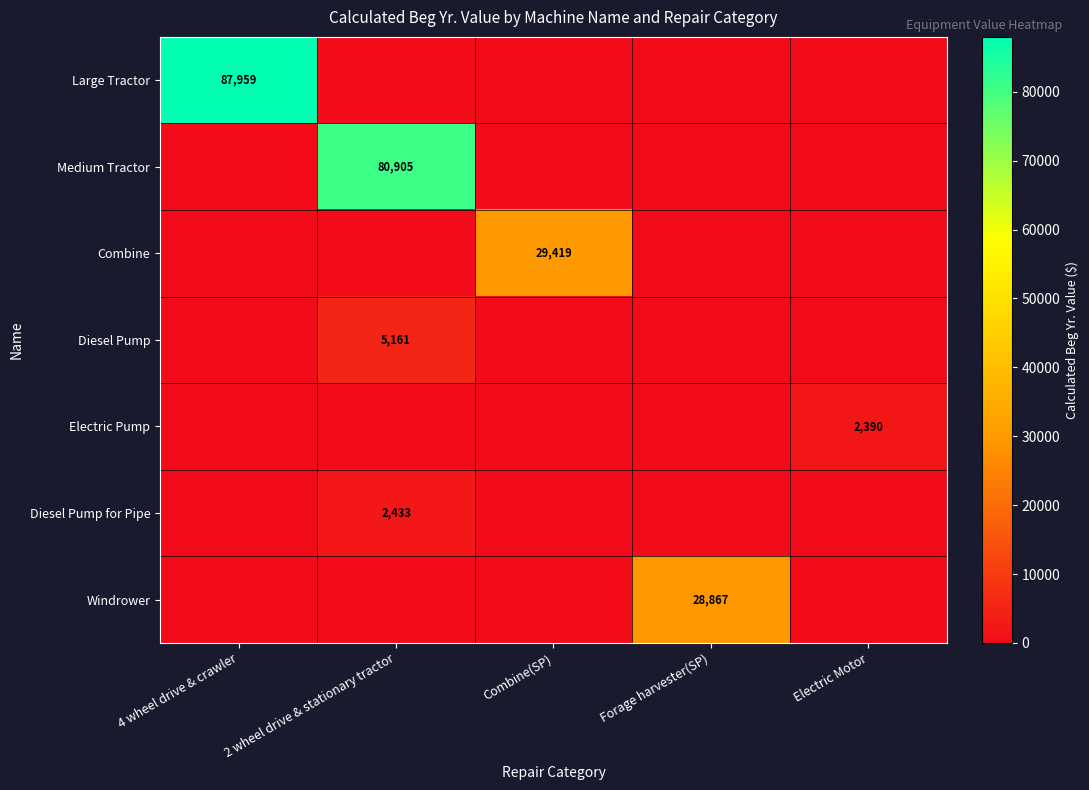

The Electric Pump series shows 2390 at Electric Motor. True or false?

True